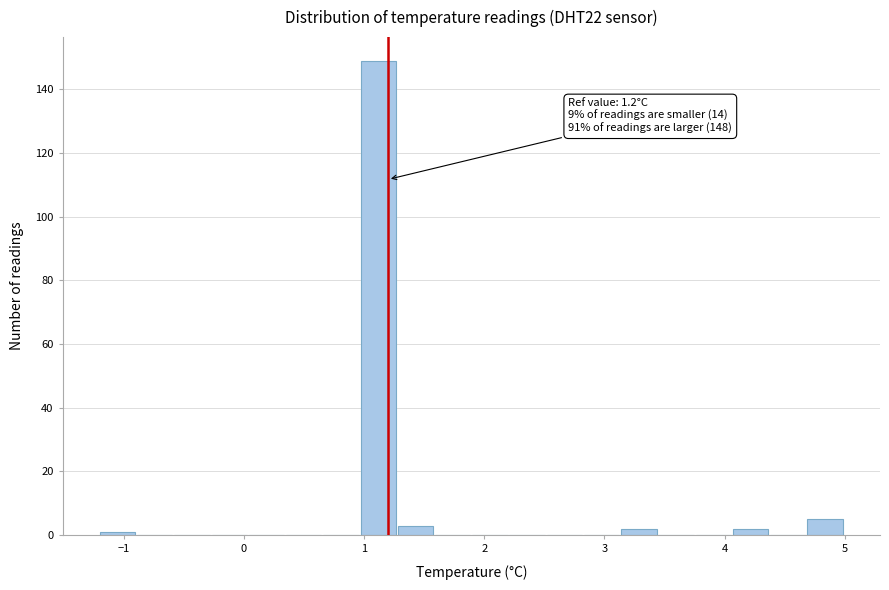

Read against the x-axis, roughly where is the centre of the tallest bar?

1.1